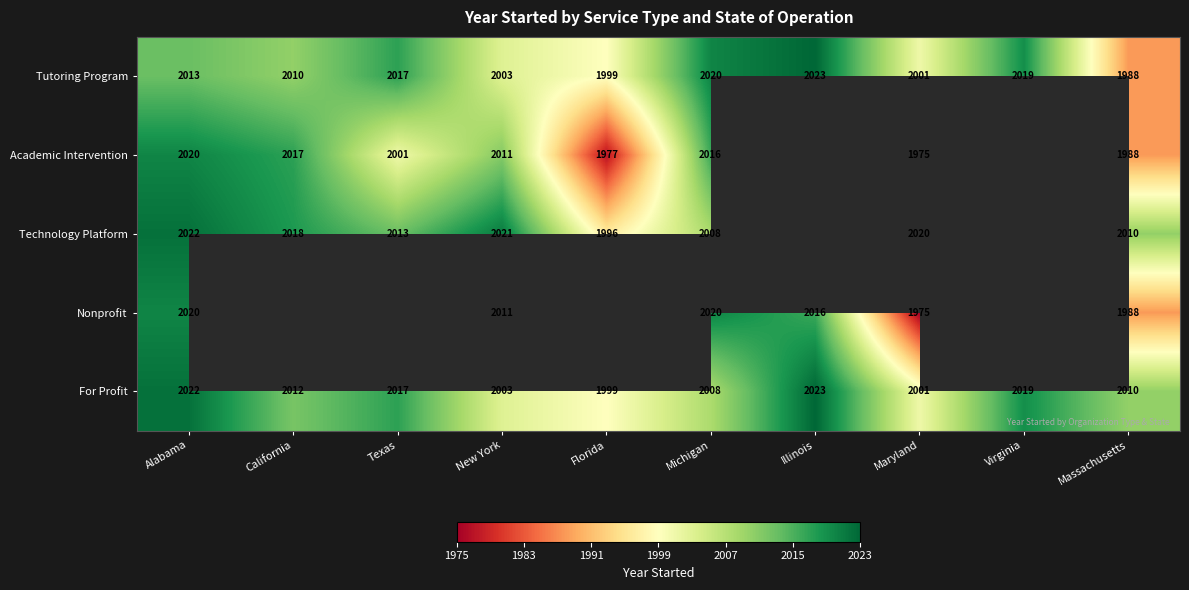

At which label does Tutoring Program reach its peak?

Illinois